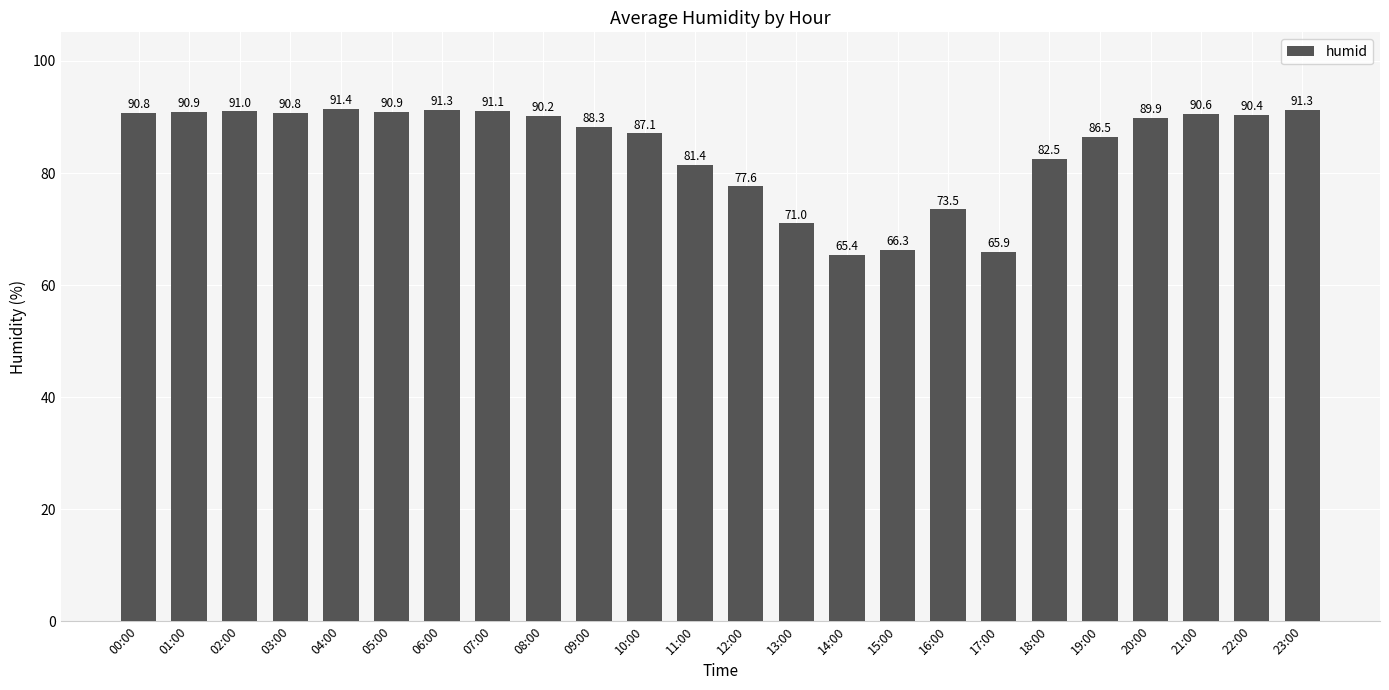

What is the average value?

84.4